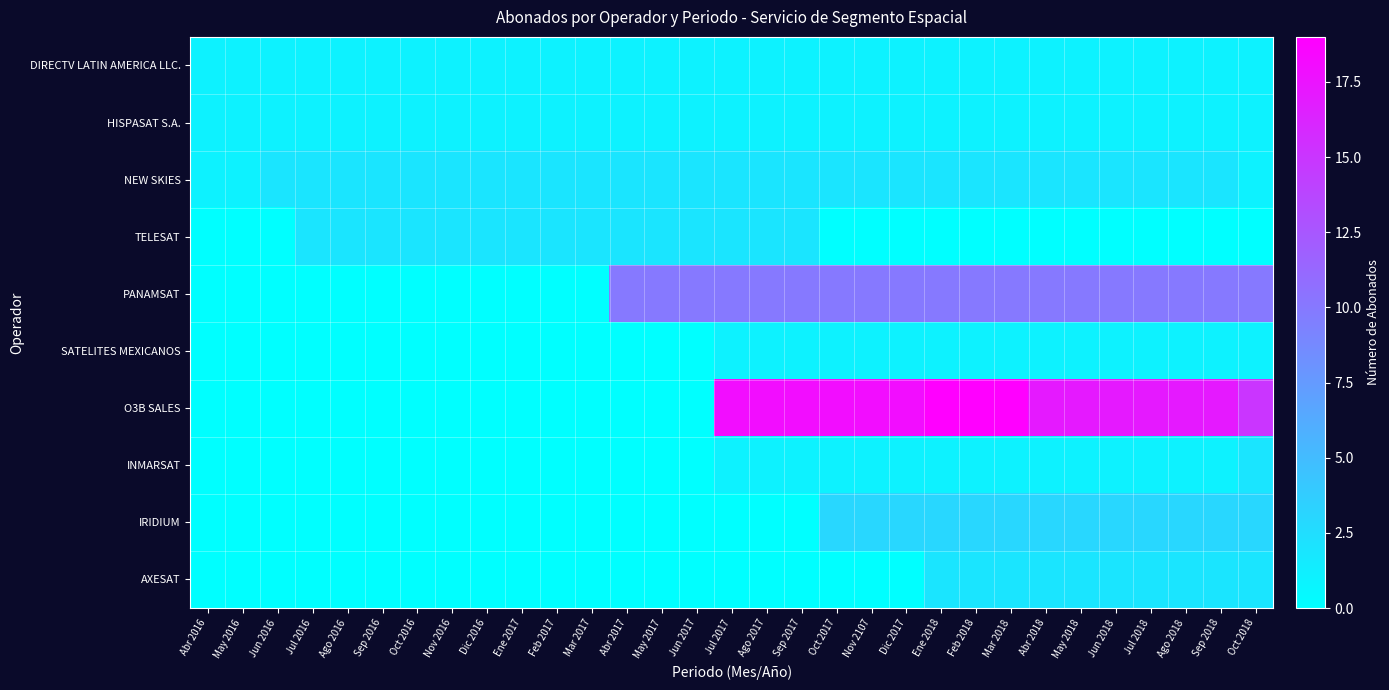

Reading left to right, transcribe all the data shown in this chart.

DIRECTV LATIN AMERICA LLC.: Abr 2016=1	May 2016=1	Jun 2016=1	Jul 2016=1	Ago 2016=1	Sep 2016=1	Oct 2016=1	Nov 2016=1	Dic 2016=1	Ene 2017=1	Feb 2017=1	Mar 2017=1	Abr 2017=1	May 2017=1	Jun 2017=1	Jul 2017=1	Ago 2017=1	Sep 2017=1	Oct 2017=1	Nov 2107=1	Dic 2017=1	Ene 2018=1	Feb 2018=1	Mar 2018=1	Abr 2018=1	May 2018=1	Jun 2018=1	Jul 2018=1	Ago 2018=1	Sep 2018=1	Oct 2018=1
HISPASAT S.A.: Abr 2016=1	May 2016=1	Jun 2016=1	Jul 2016=1	Ago 2016=1	Sep 2016=1	Oct 2016=1	Nov 2016=1	Dic 2016=1	Ene 2017=1	Feb 2017=1	Mar 2017=1	Abr 2017=1	May 2017=1	Jun 2017=1	Jul 2017=1	Ago 2017=1	Sep 2017=1	Oct 2017=1	Nov 2107=1	Dic 2017=1	Ene 2018=1	Feb 2018=1	Mar 2018=1	Abr 2018=1	May 2018=1	Jun 2018=1	Jul 2018=1	Ago 2018=1	Sep 2018=1	Oct 2018=1
NEW SKIES: Abr 2016=1	May 2016=1	Jun 2016=2	Jul 2016=2	Ago 2016=2	Sep 2016=2	Oct 2016=2	Nov 2016=2	Dic 2016=2	Ene 2017=2	Feb 2017=2	Mar 2017=2	Abr 2017=2	May 2017=2	Jun 2017=2	Jul 2017=2	Ago 2017=2	Sep 2017=2	Oct 2017=2	Nov 2107=2	Dic 2017=2	Ene 2018=2	Feb 2018=2	Mar 2018=2	Abr 2018=2	May 2018=2	Jun 2018=2	Jul 2018=2	Ago 2018=2	Sep 2018=2	Oct 2018=1
TELESAT: Abr 2016=0	May 2016=0	Jun 2016=0	Jul 2016=2	Ago 2016=2	Sep 2016=2	Oct 2016=2	Nov 2016=2	Dic 2016=2	Ene 2017=2	Feb 2017=2	Mar 2017=2	Abr 2017=2	May 2017=2	Jun 2017=2	Jul 2017=2	Ago 2017=2	Sep 2017=2	Oct 2017=0	Nov 2107=0	Dic 2017=0	Ene 2018=0	Feb 2018=0	Mar 2018=0	Abr 2018=0	May 2018=0	Jun 2018=0	Jul 2018=0	Ago 2018=0	Sep 2018=0	Oct 2018=0
PANAMSAT: Abr 2016=0	May 2016=0	Jun 2016=0	Jul 2016=0	Ago 2016=0	Sep 2016=0	Oct 2016=0	Nov 2016=0	Dic 2016=0	Ene 2017=0	Feb 2017=0	Mar 2017=0	Abr 2017=10	May 2017=10	Jun 2017=10	Jul 2017=10	Ago 2017=10	Sep 2017=10	Oct 2017=10	Nov 2107=10	Dic 2017=10	Ene 2018=10	Feb 2018=10	Mar 2018=10	Abr 2018=10	May 2018=10	Jun 2018=10	Jul 2018=10	Ago 2018=10	Sep 2018=10	Oct 2018=10
SATELITES MEXICANOS: Abr 2016=0	May 2016=0	Jun 2016=0	Jul 2016=0	Ago 2016=0	Sep 2016=0	Oct 2016=0	Nov 2016=0	Dic 2016=0	Ene 2017=0	Feb 2017=0	Mar 2017=0	Abr 2017=0	May 2017=0	Jun 2017=0	Jul 2017=1	Ago 2017=1	Sep 2017=1	Oct 2017=1	Nov 2107=1	Dic 2017=1	Ene 2018=1	Feb 2018=1	Mar 2018=1	Abr 2018=1	May 2018=1	Jun 2018=1	Jul 2018=1	Ago 2018=1	Sep 2018=1	Oct 2018=1
O3B SALES: Abr 2016=0	May 2016=0	Jun 2016=0	Jul 2016=0	Ago 2016=0	Sep 2016=0	Oct 2016=0	Nov 2016=0	Dic 2016=0	Ene 2017=0	Feb 2017=0	Mar 2017=0	Abr 2017=0	May 2017=0	Jun 2017=0	Jul 2017=18	Ago 2017=18	Sep 2017=18	Oct 2017=18	Nov 2107=18	Dic 2017=18	Ene 2018=19	Feb 2018=19	Mar 2018=19	Abr 2018=17	May 2018=17	Jun 2018=17	Jul 2018=17	Ago 2018=17	Sep 2018=17	Oct 2018=15
INMARSAT: Abr 2016=0	May 2016=0	Jun 2016=0	Jul 2016=0	Ago 2016=0	Sep 2016=0	Oct 2016=0	Nov 2016=0	Dic 2016=0	Ene 2017=0	Feb 2017=0	Mar 2017=0	Abr 2017=0	May 2017=0	Jun 2017=0	Jul 2017=1	Ago 2017=1	Sep 2017=1	Oct 2017=1	Nov 2107=1	Dic 2017=1	Ene 2018=1	Feb 2018=1	Mar 2018=1	Abr 2018=1	May 2018=1	Jun 2018=1	Jul 2018=1	Ago 2018=1	Sep 2018=1	Oct 2018=2
IRIDIUM: Abr 2016=0	May 2016=0	Jun 2016=0	Jul 2016=0	Ago 2016=0	Sep 2016=0	Oct 2016=0	Nov 2016=0	Dic 2016=0	Ene 2017=0	Feb 2017=0	Mar 2017=0	Abr 2017=0	May 2017=0	Jun 2017=0	Jul 2017=0	Ago 2017=0	Sep 2017=0	Oct 2017=3	Nov 2107=3	Dic 2017=3	Ene 2018=3	Feb 2018=3	Mar 2018=3	Abr 2018=3	May 2018=3	Jun 2018=3	Jul 2018=3	Ago 2018=3	Sep 2018=3	Oct 2018=3
AXESAT: Abr 2016=0	May 2016=0	Jun 2016=0	Jul 2016=0	Ago 2016=0	Sep 2016=0	Oct 2016=0	Nov 2016=0	Dic 2016=0	Ene 2017=0	Feb 2017=0	Mar 2017=0	Abr 2017=0	May 2017=0	Jun 2017=0	Jul 2017=0	Ago 2017=0	Sep 2017=0	Oct 2017=0	Nov 2107=0	Dic 2017=0	Ene 2018=2	Feb 2018=2	Mar 2018=2	Abr 2018=2	May 2018=2	Jun 2018=2	Jul 2018=2	Ago 2018=2	Sep 2018=2	Oct 2018=2